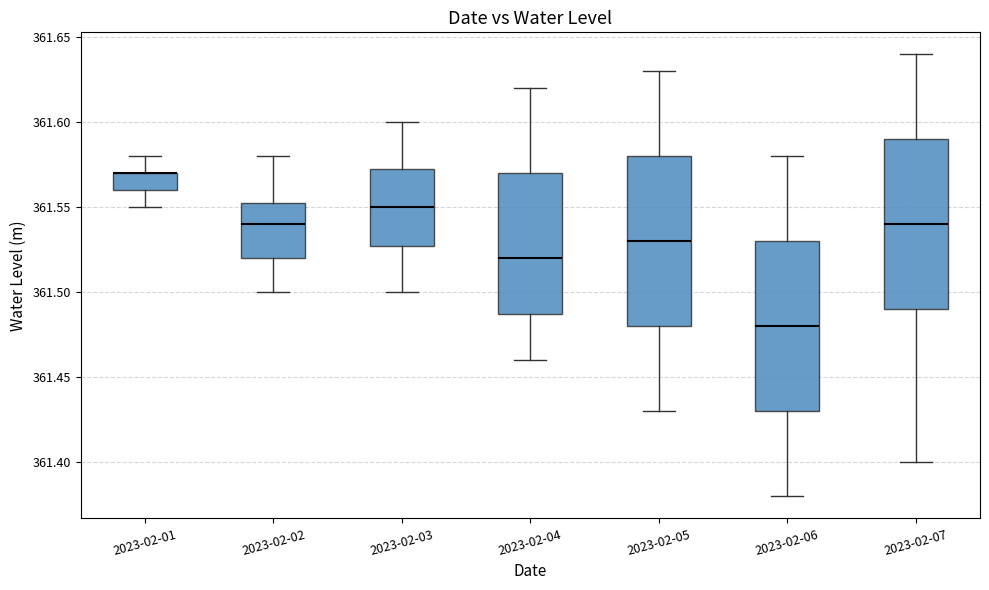

Where does the upper whisker of the box for 2023-02-07 end on the y-axis? The values are not printed on the chart, so give them approximately, as read against the axis.

361.640